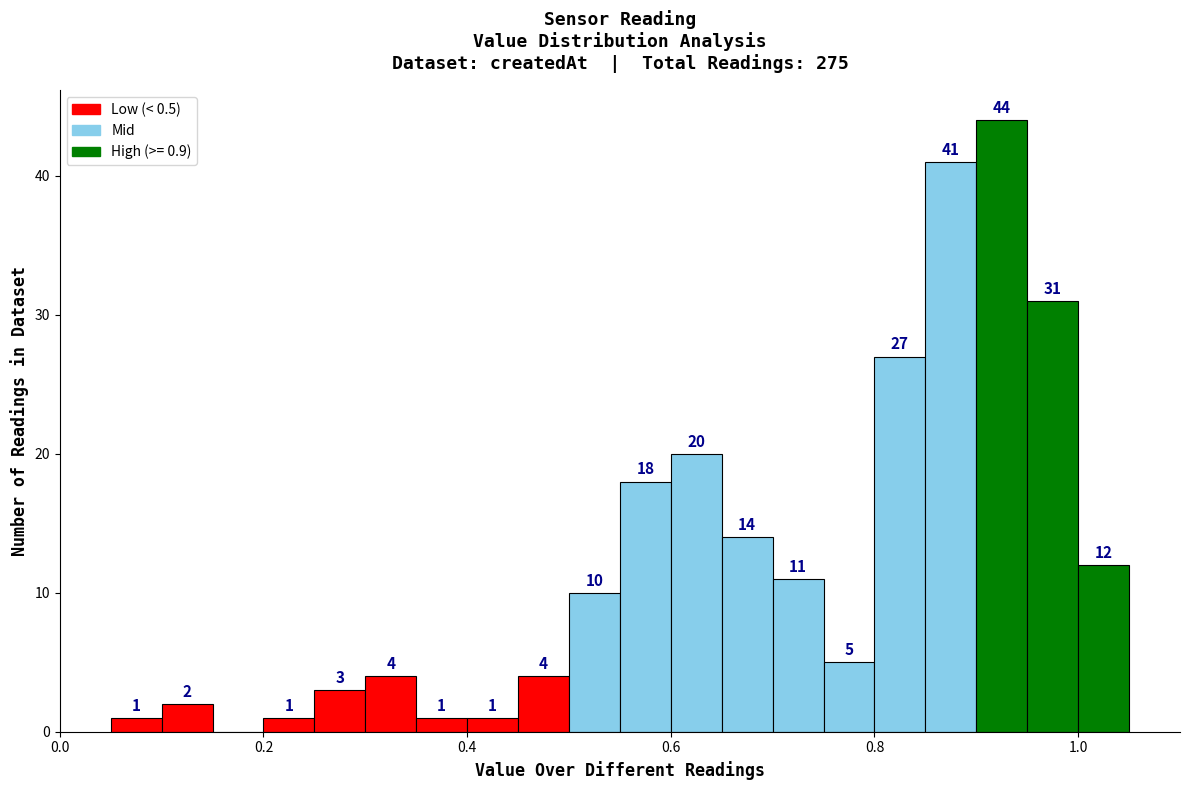

Around what value on the x-axis is the tallest bar? Give the approximate position of its centre, as read against the axis.

0.92